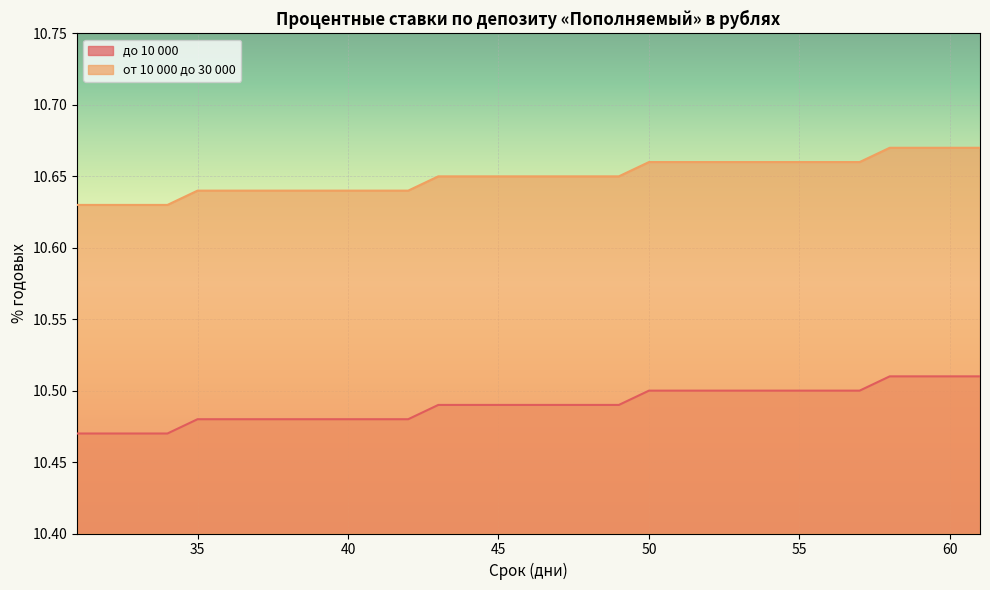

List the series in order of their peak value, lowest first.

до 10 000, от 10 000 до 30 000